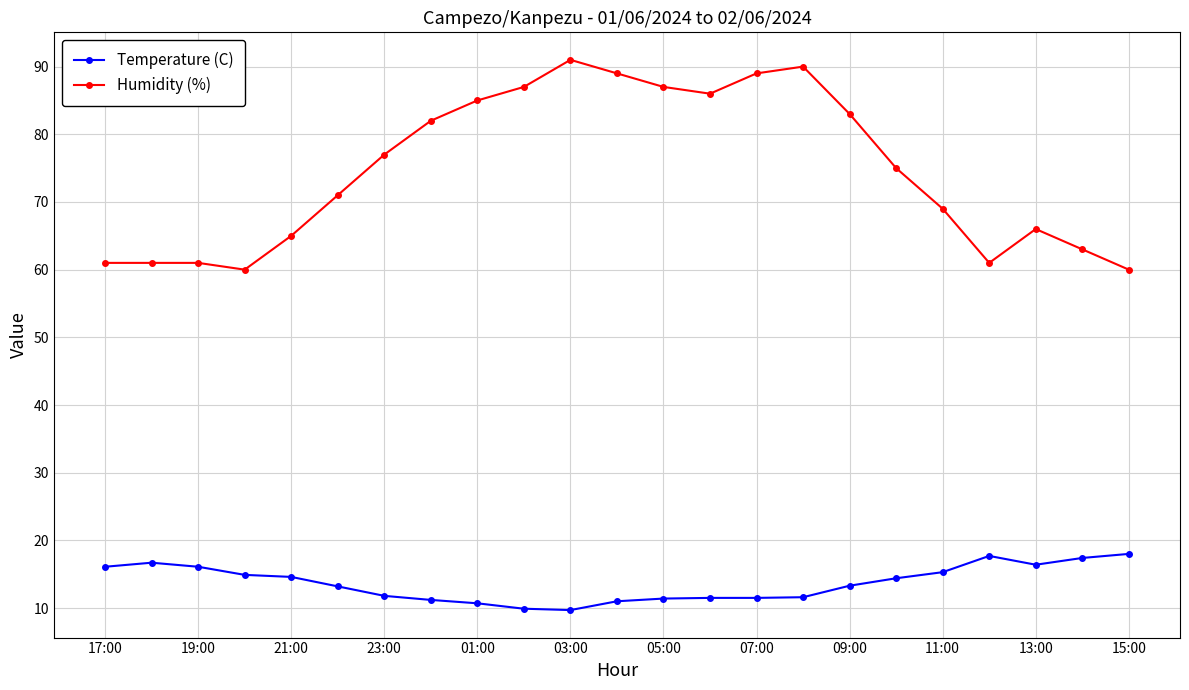

Is this an area chart (filled region under the line)?

No